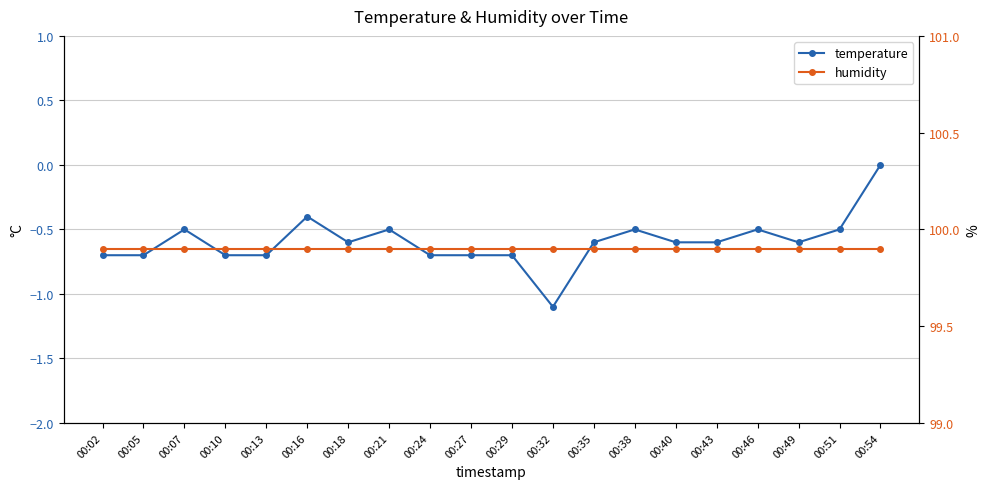

At which label is humidity closest to 99?

00:02